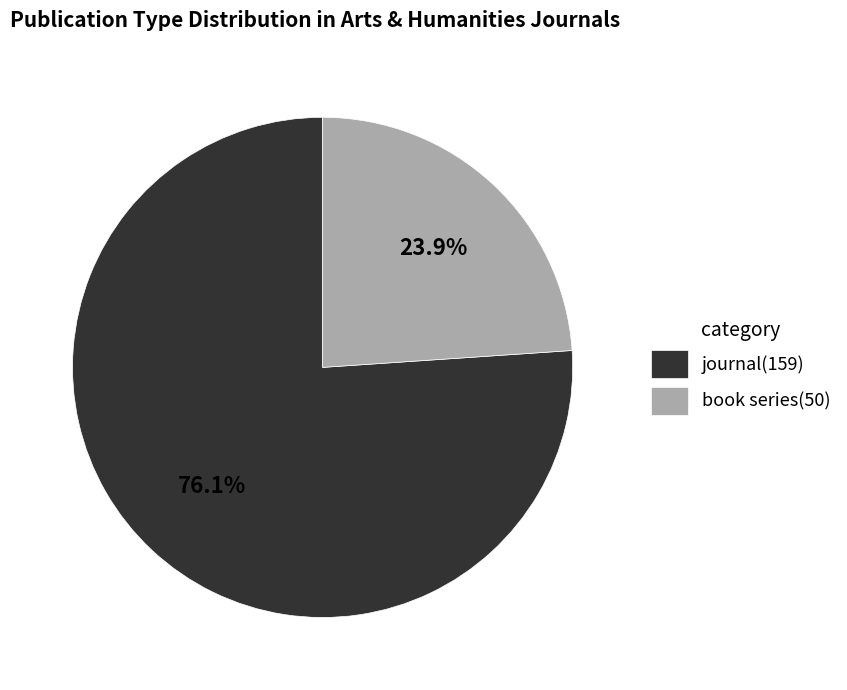

Which has a higher value, journal or book series?

journal